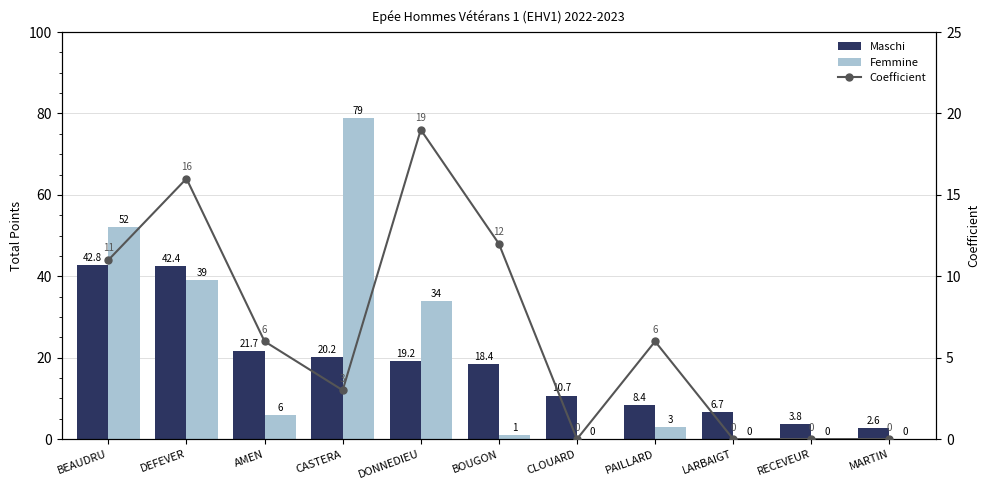

What value does the Maschi series have at DONNEDIEU?

19.2